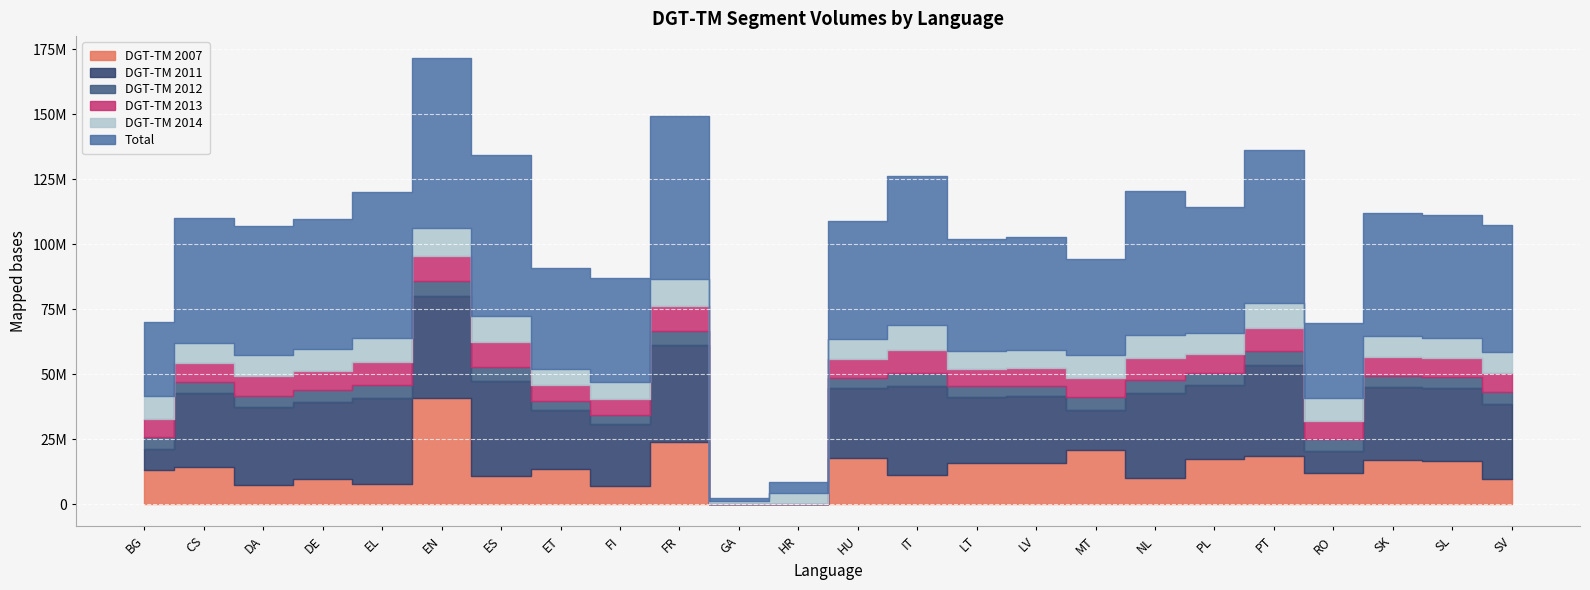

The Total series shows 39854368 at RO. True or false?

False